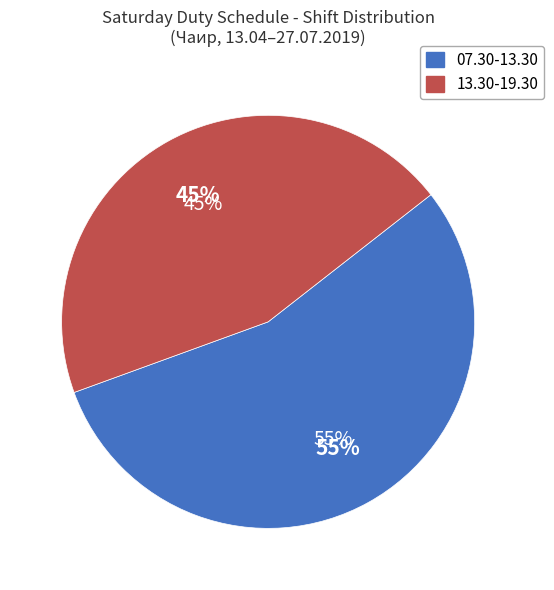

The 07.30-13.30 slice represents 55% of the pie. True or false?

True